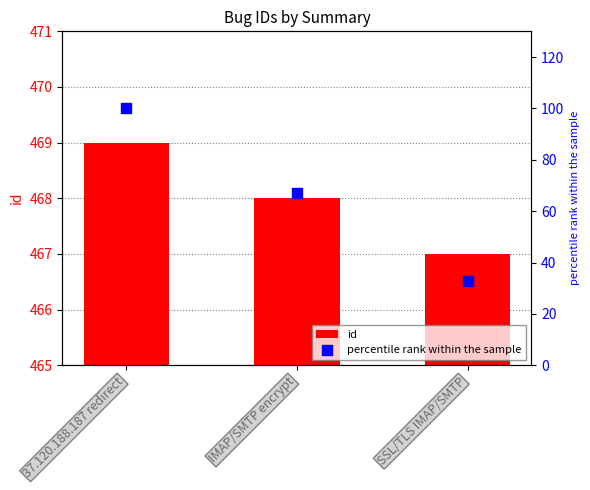

Which series contains the highest Y value?

id